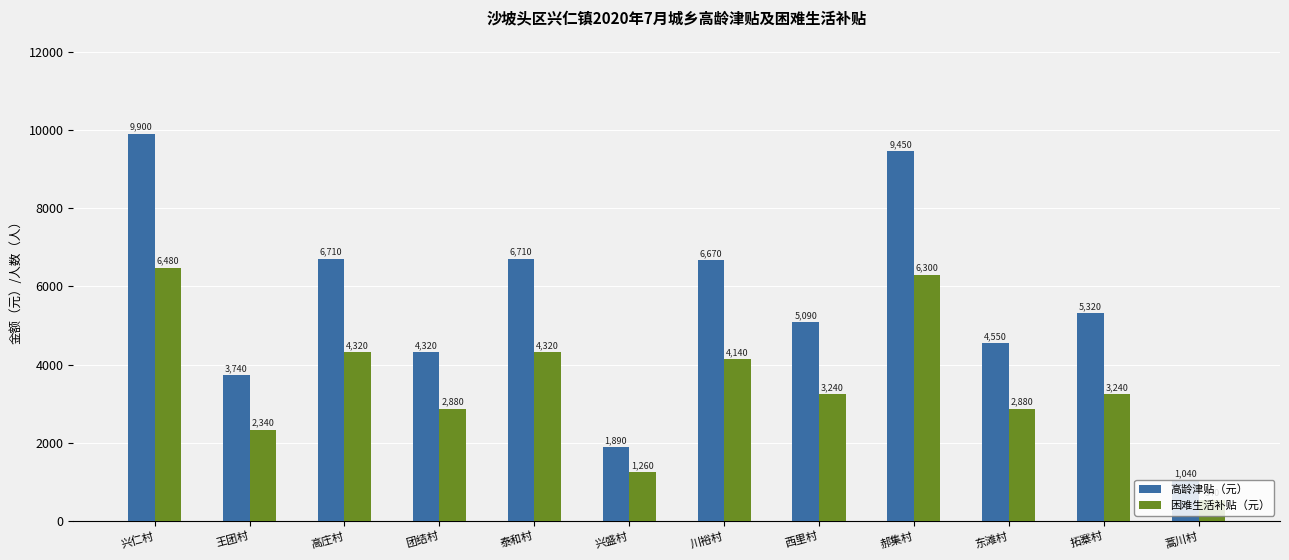

True or false: 困难生活补贴（元） has a value of 2880 at 团结村.

True